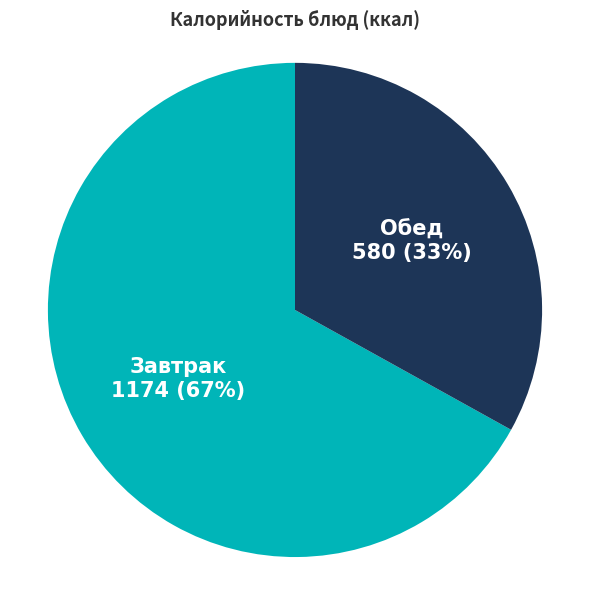

True or false: Завтрак accounts for 67% of the total.

True